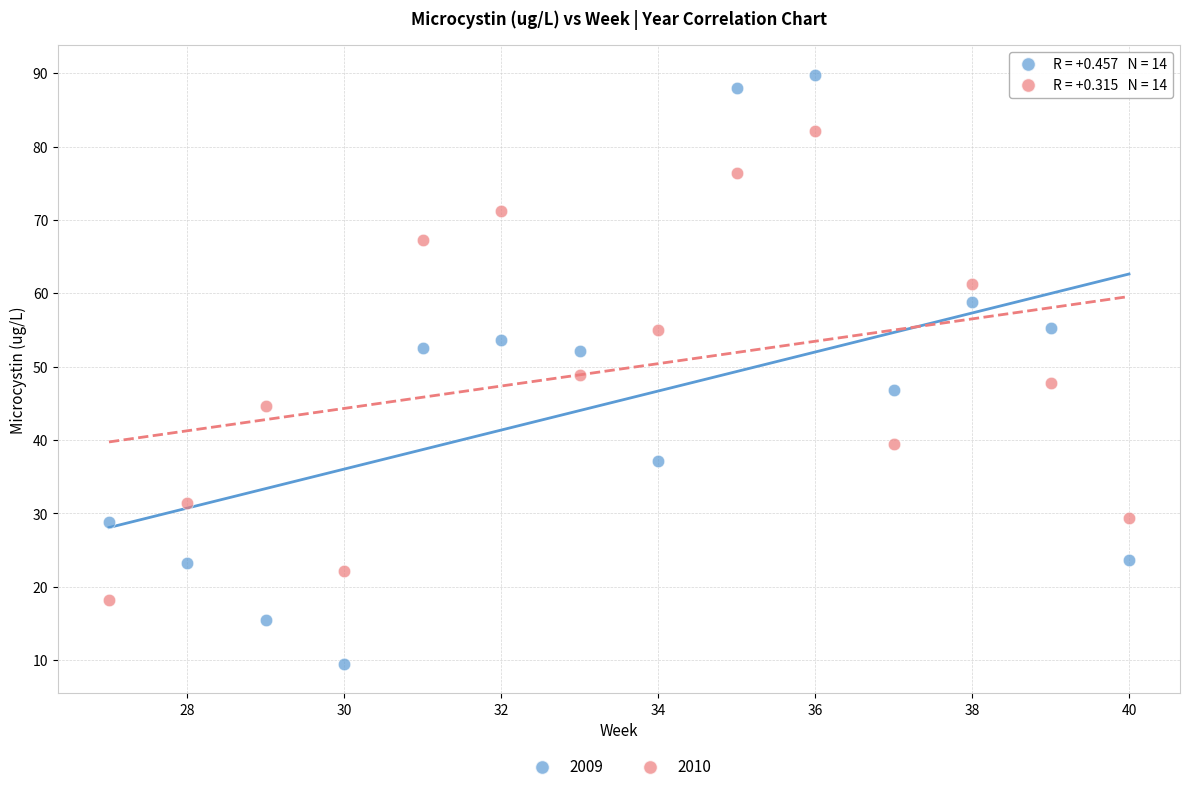

What are all the series names shown in the legend?

2009, 2010